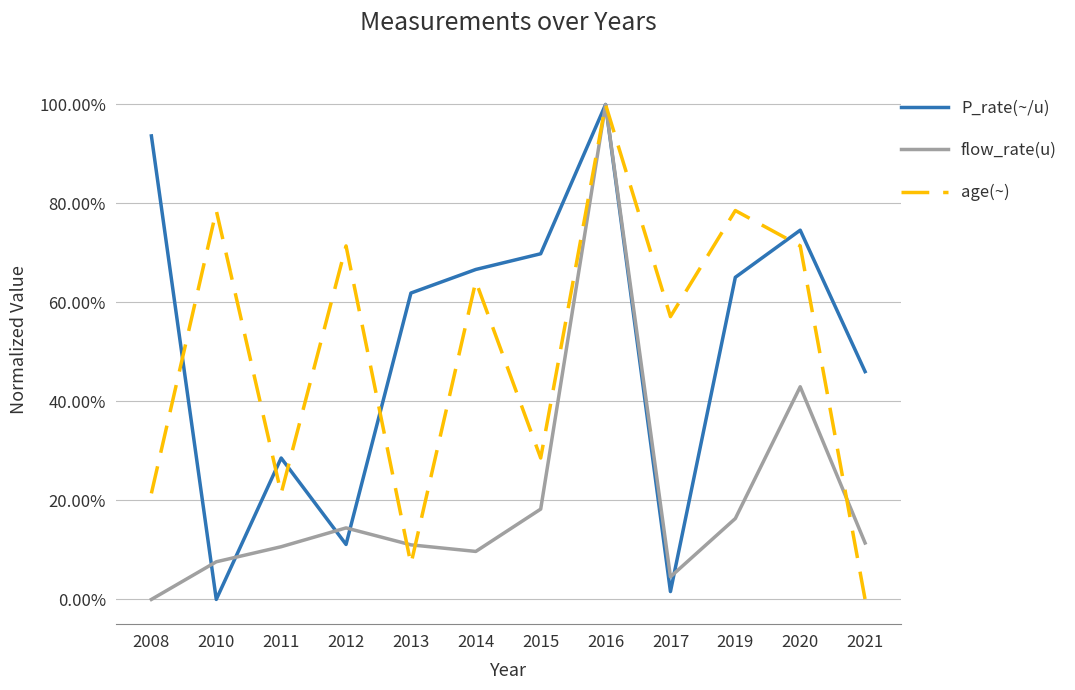

The value of flow_rate(u) at 2016 is 1.6. True or false?

False